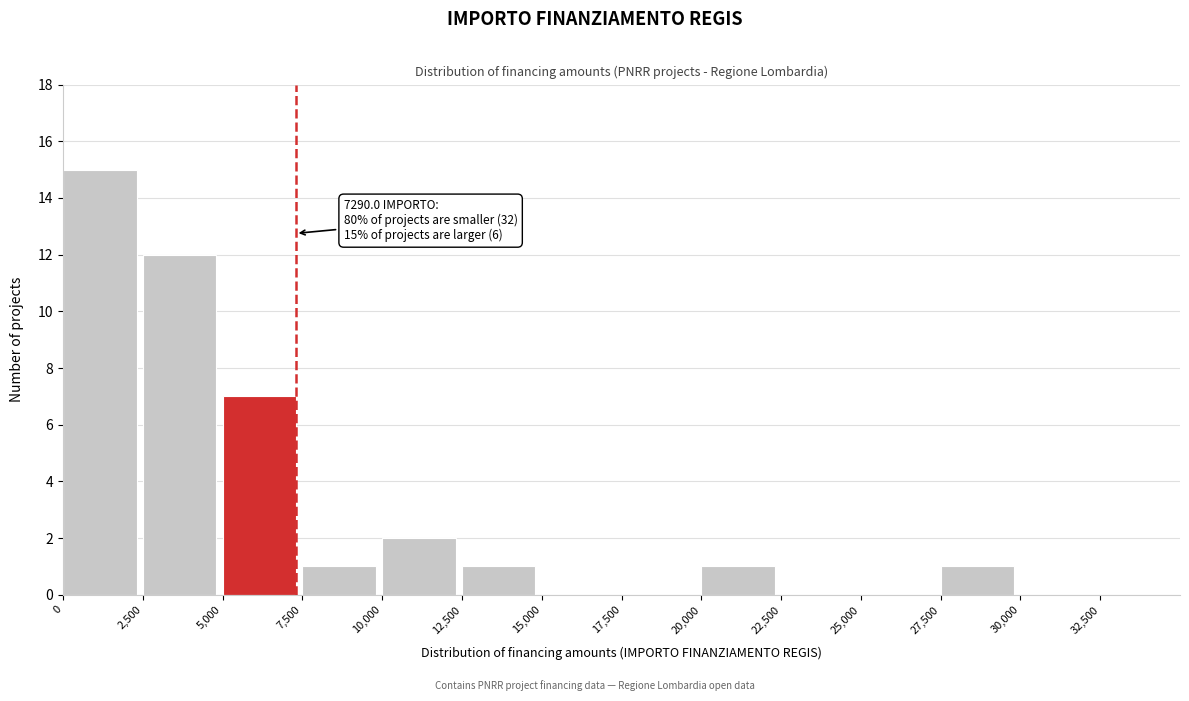

Which range on the x-axis has the tallest bar?

0 to 2500